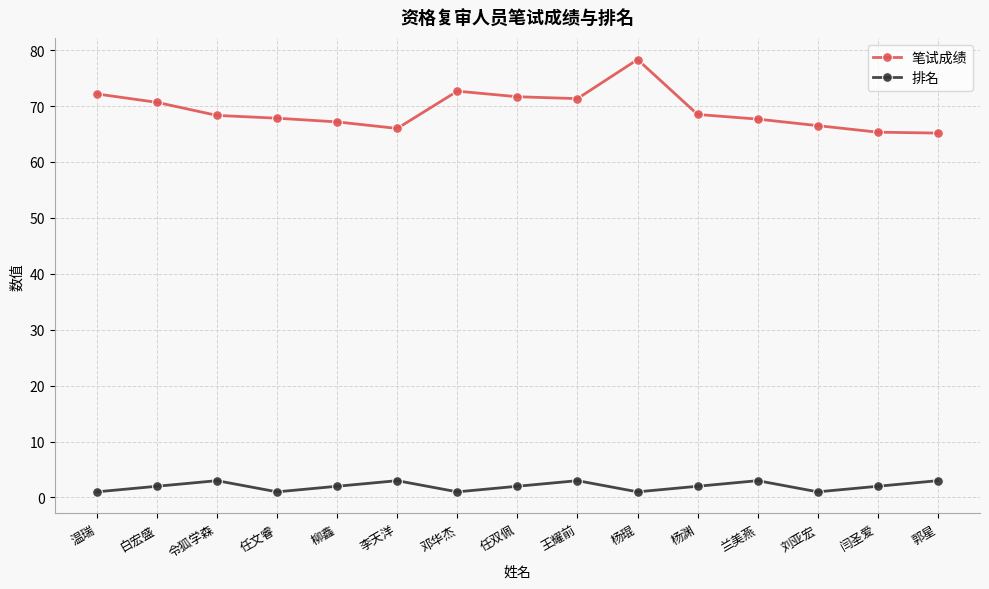

Is it true that 笔试成绩 equals 105.1 at 郭星?

False